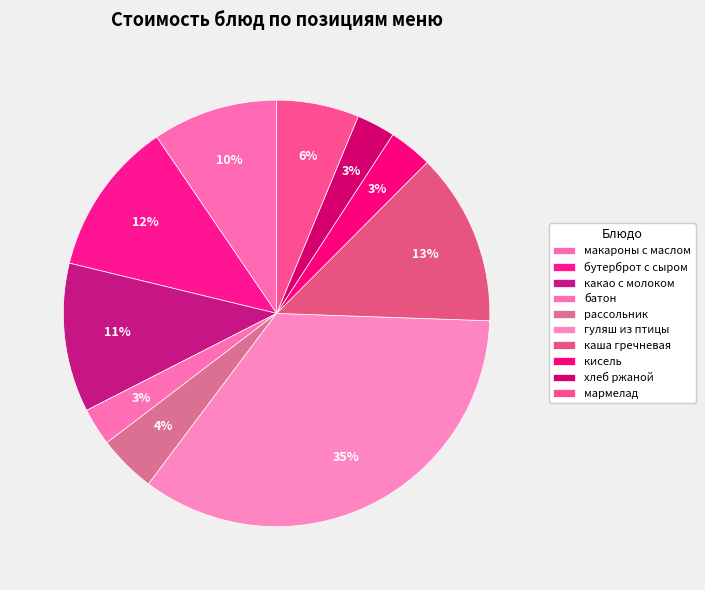

Approximately how many times larger is the value at гуляш из птицы compared to бутерброт с сыром?

3.0